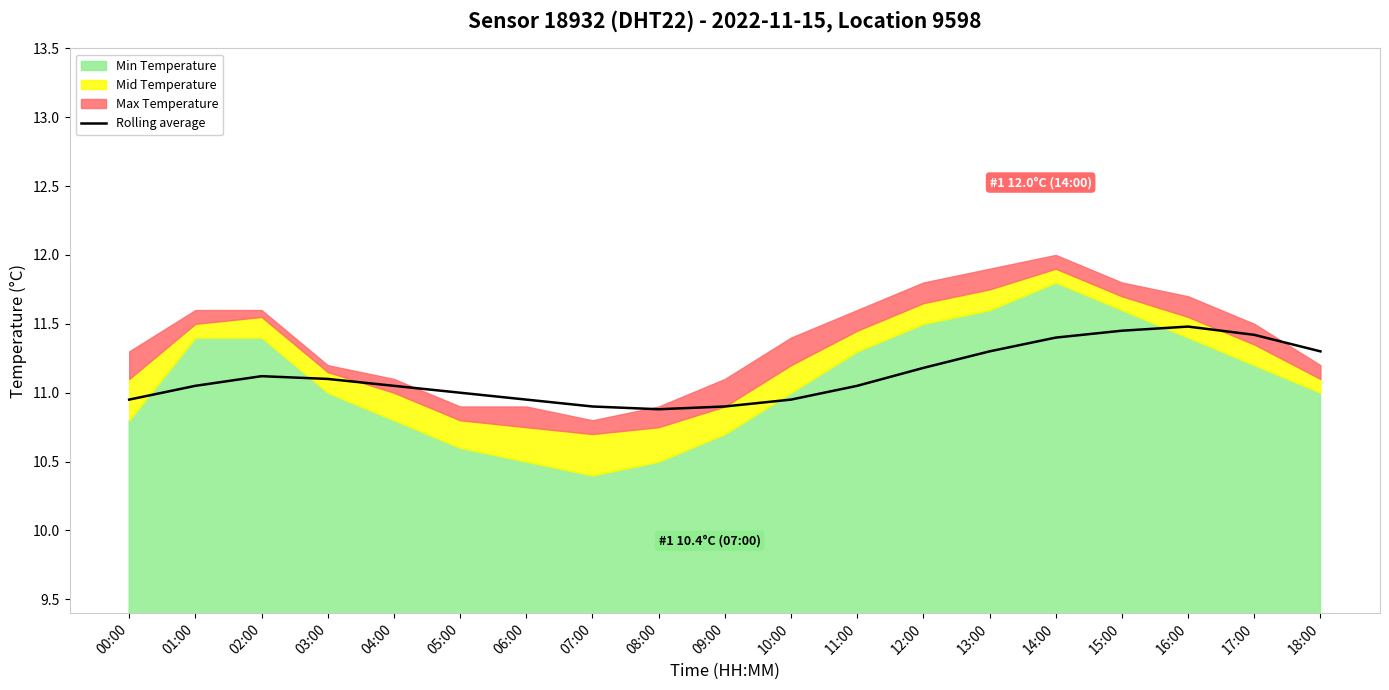

Reading left to right, extract all data points from this chart.

00:00=10.9	01:00=11.1	02:00=11.1	03:00=11.1	04:00=11.1	05:00=11.0	06:00=10.9	07:00=10.9	08:00=10.9	09:00=10.9	10:00=10.9	11:00=11.1	12:00=11.2	13:00=11.3	14:00=11.4	15:00=11.4	16:00=11.5	17:00=11.4	18:00=11.3